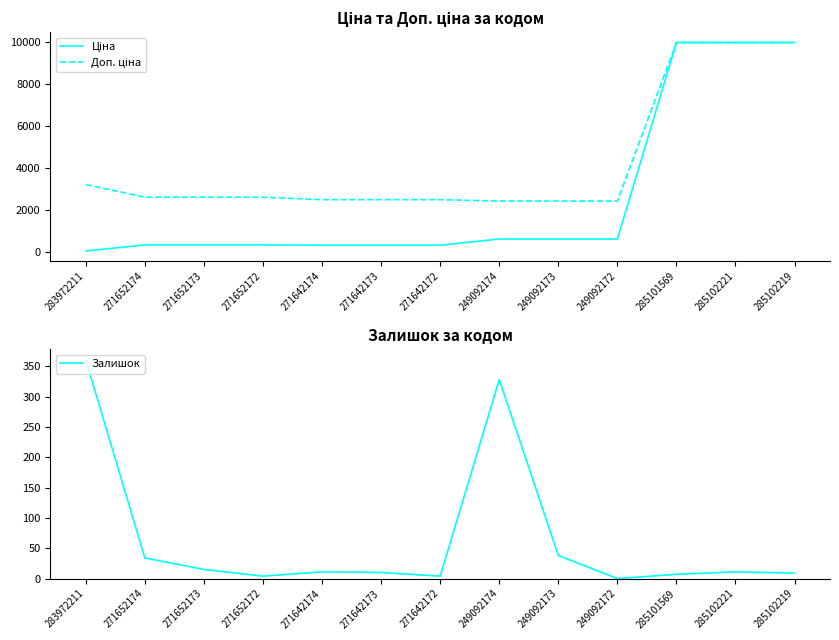

What is the label of the 9th point from the left?

249092173